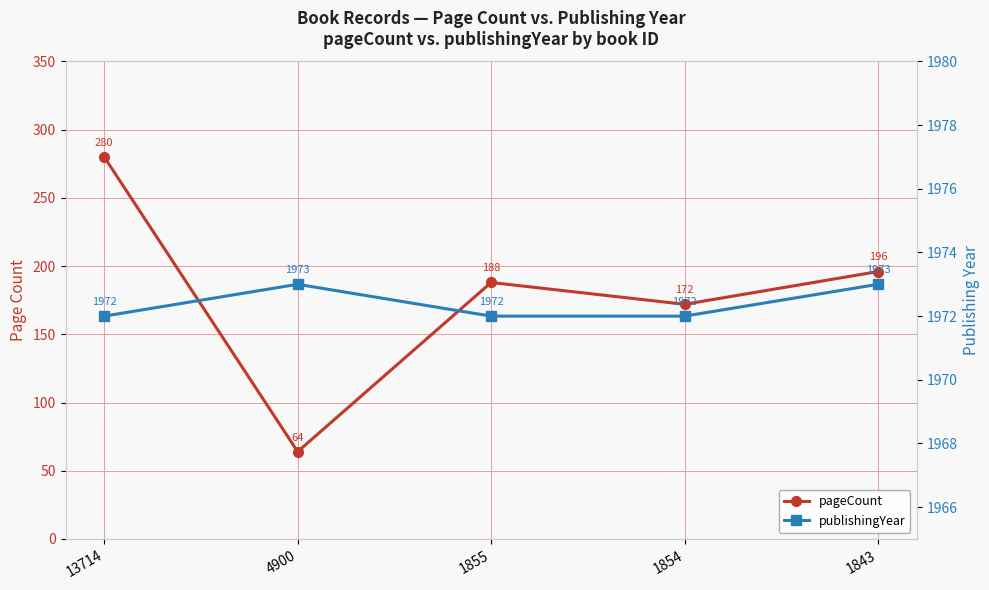

Is the value of publishingYear at 4900 greater than the value of pageCount at 1855?

Yes